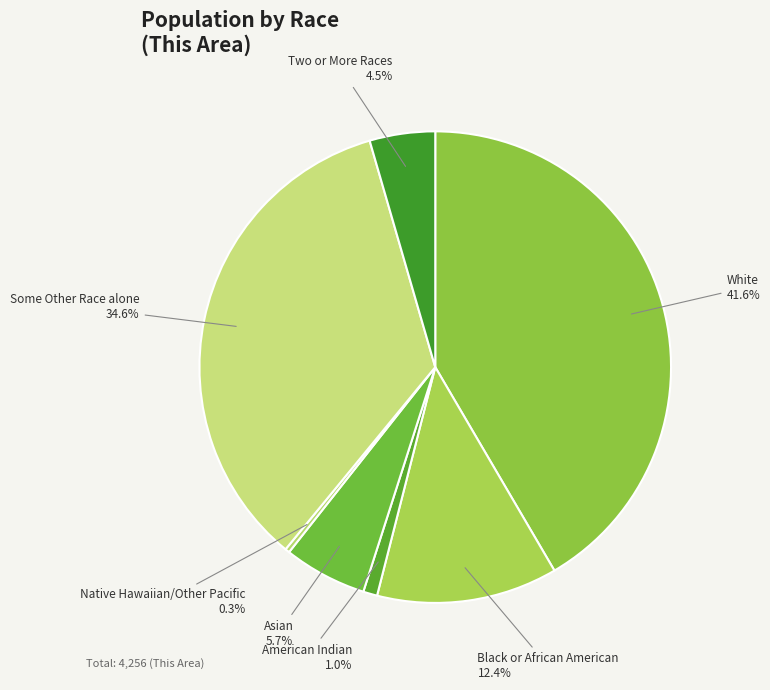

To the nearest percent, what is the difference between the largest and smallest slice percentages?

41%